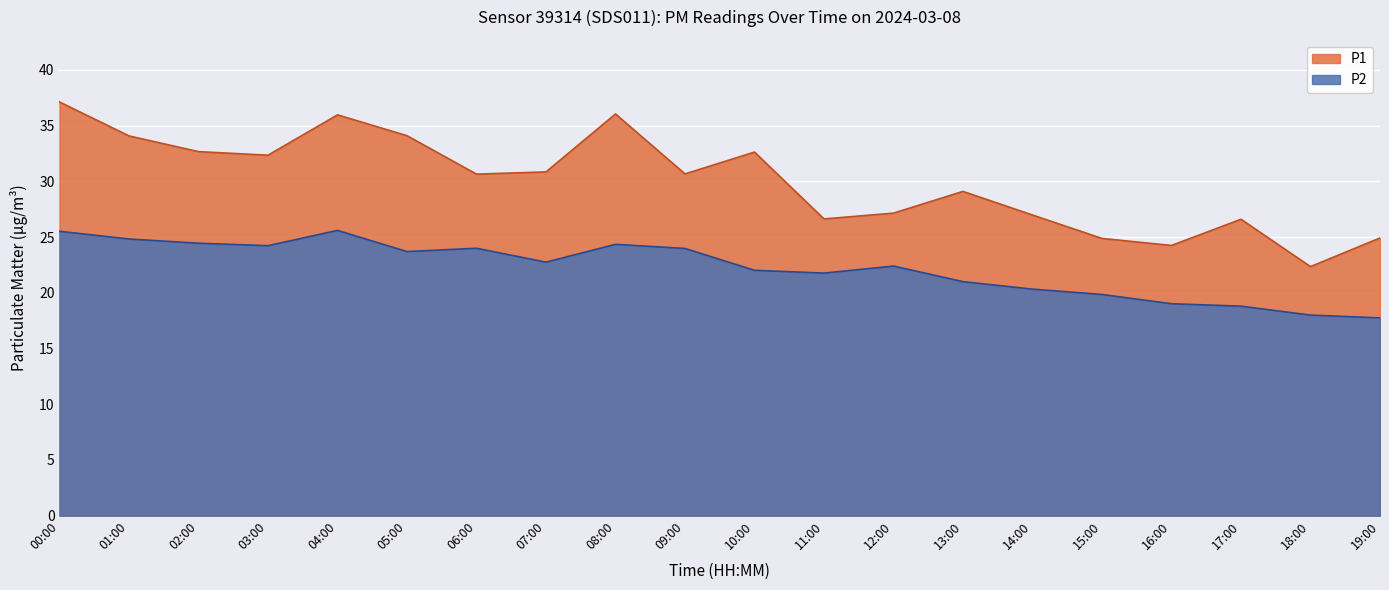

Reading left to right, transcribe all the data shown in this chart.

P1: 00:00=37.1	01:00=34.1	02:00=32.7	03:00=32.4	04:00=36.0	05:00=34.1	06:00=30.6	07:00=30.9	08:00=36.0	09:00=30.7	10:00=32.6	11:00=26.6	12:00=27.1	13:00=29.1	14:00=27.0	15:00=24.9	16:00=24.2	17:00=26.6	18:00=22.4	19:00=24.9
P2: 00:00=25.5	01:00=24.8	02:00=24.4	03:00=24.2	04:00=25.6	05:00=23.7	06:00=24.0	07:00=22.8	08:00=24.4	09:00=24.0	10:00=22.0	11:00=21.8	12:00=22.4	13:00=21.0	14:00=20.3	15:00=19.9	16:00=19.0	17:00=18.8	18:00=18.0	19:00=17.8